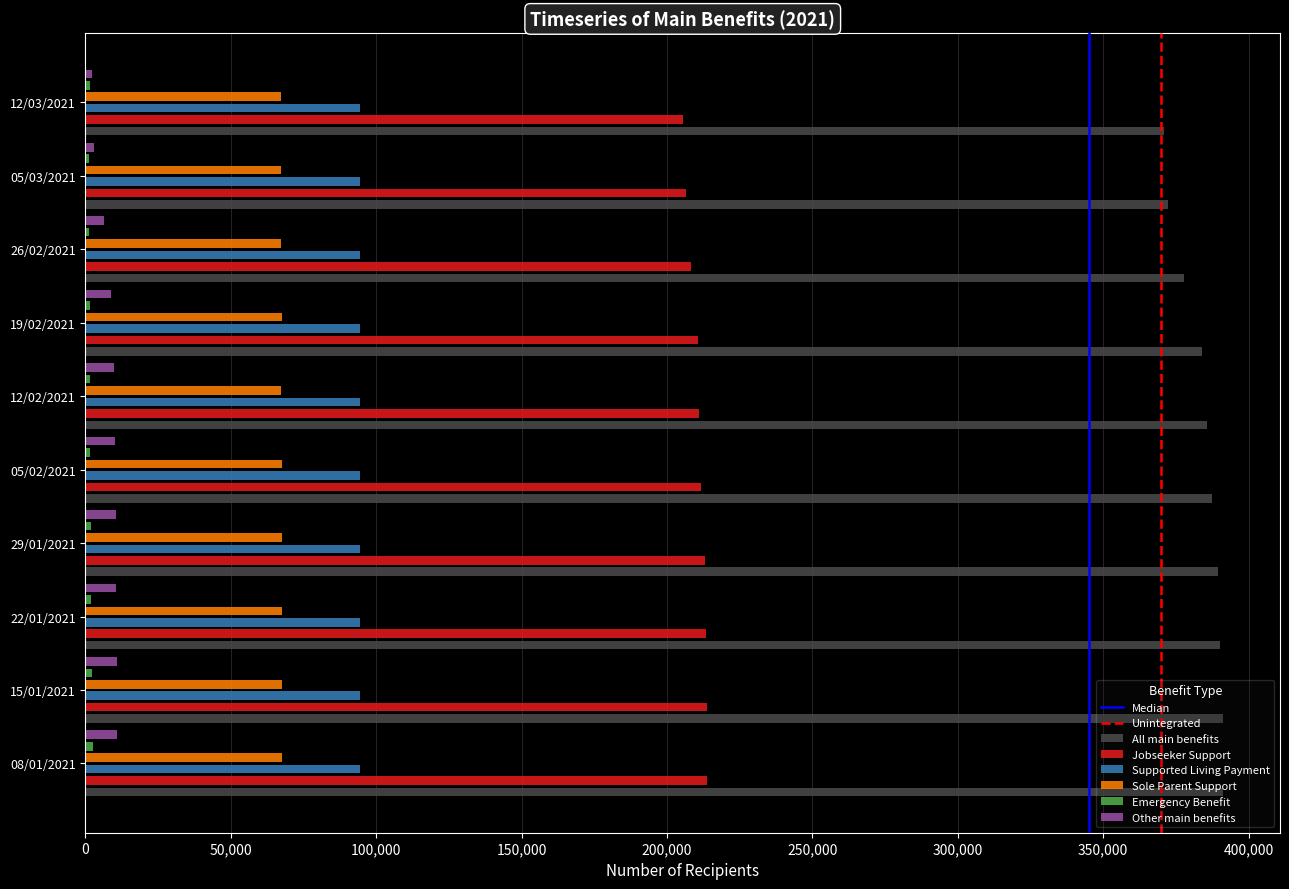

Reading left to right, transcribe all the data shown in this chart.

All main benefits: 391227	391038	390237	389601	387249	385611	383955	377907	372219	370941
Jobseeker Support: 213753	213852	213357	213006	211815	211026	210576	208335	206541	205446
Supported Living Payment: 94404	94320	94305	94329	94281	94275	94311	94392	94371	94371
Sole Parent Support: 67698	67683	67677	67626	67485	67356	67419	67260	67161	67113
Emergency Benefit: 2565	2169	2004	1866	1536	1449	1389	1347	1335	1386
Other main benefits: 10833	10821	10617	10596	10083	9654	8790	6438	2802	2241